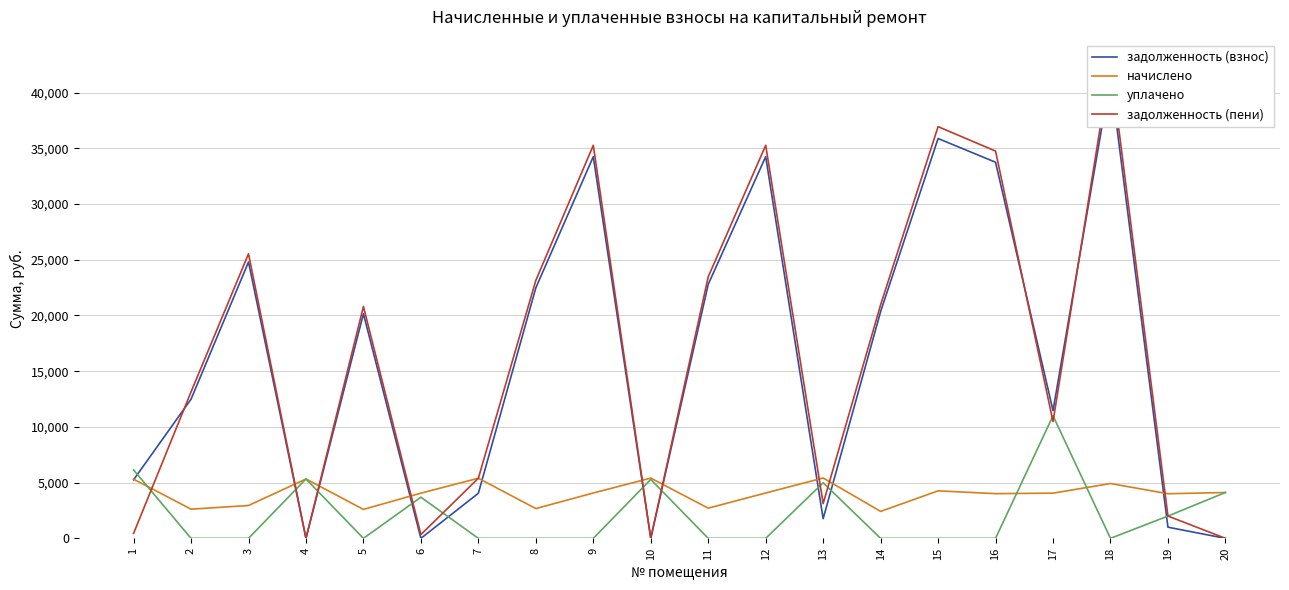

Which series has the largest total across all categories?

задолженность (пени)